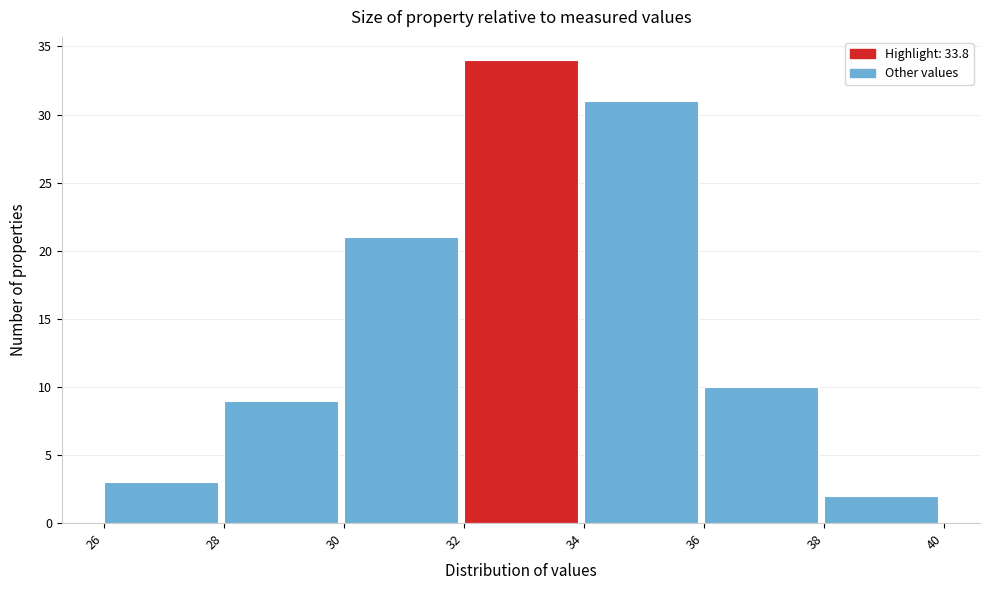

How tall is the bar that spans 30 to 32 on the x-axis? The values are not printed on the chart, so give them approximately, as read against the axis.

21